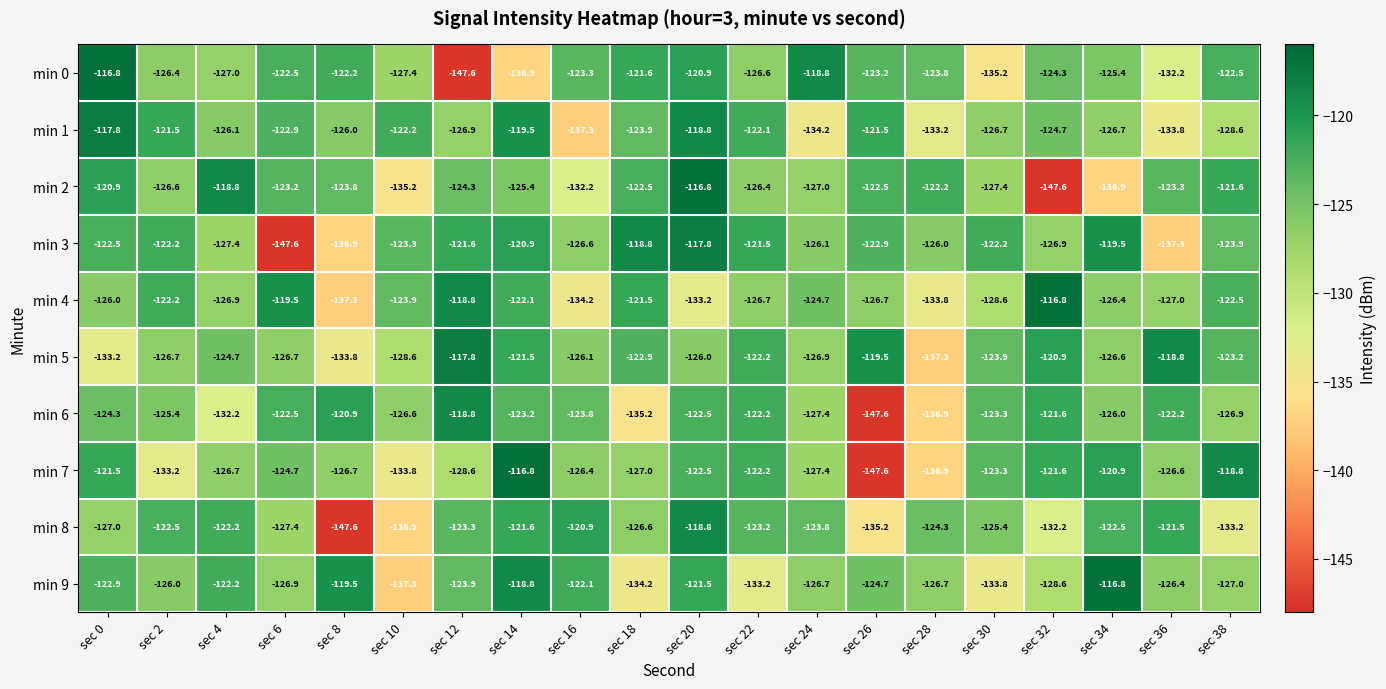

What is the minimum value shown in the chart?

-147.6